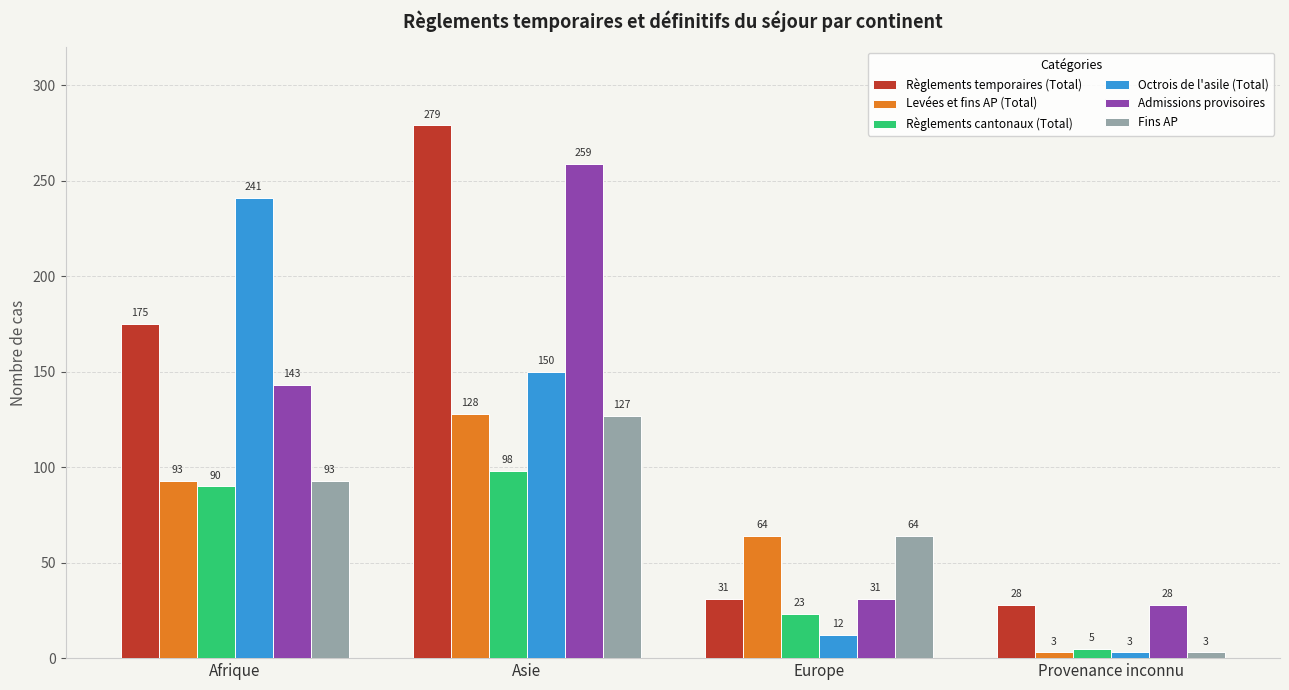

What value does the Levées et fins AP (Total) series have at Europe, to the nearest 50?

50